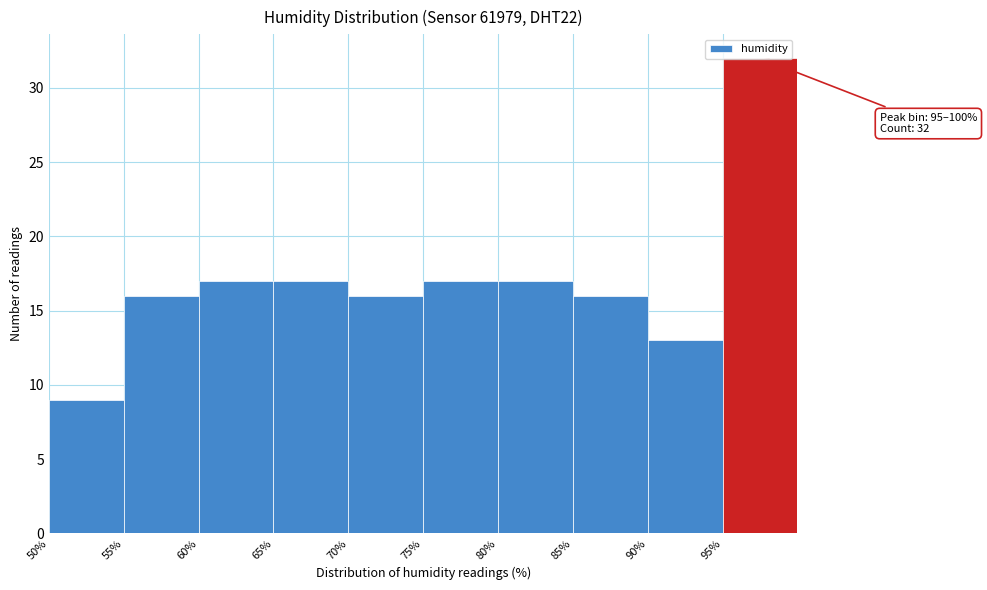

Over which range of the x-axis is the bar tallest?

95 to 100